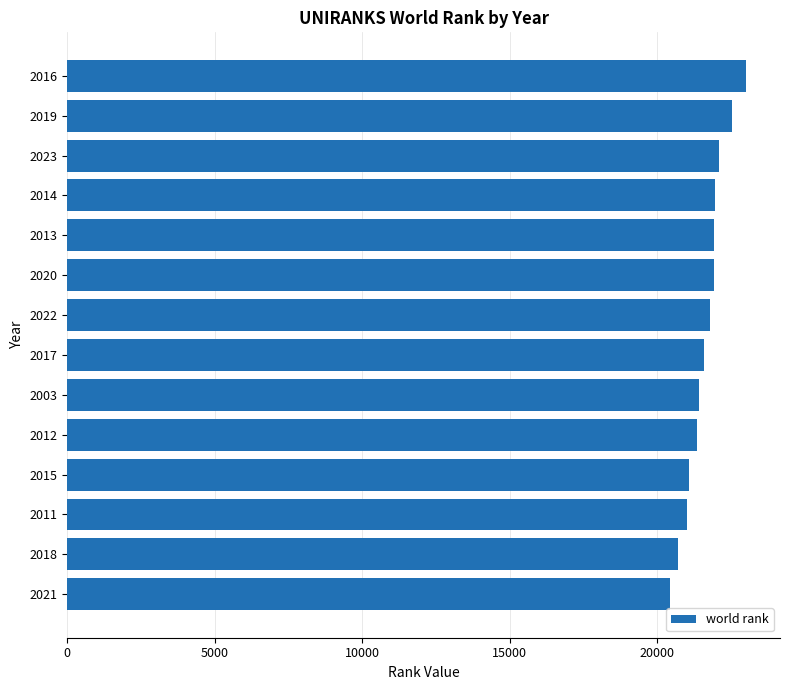

How many distinct data groups are displayed?

1